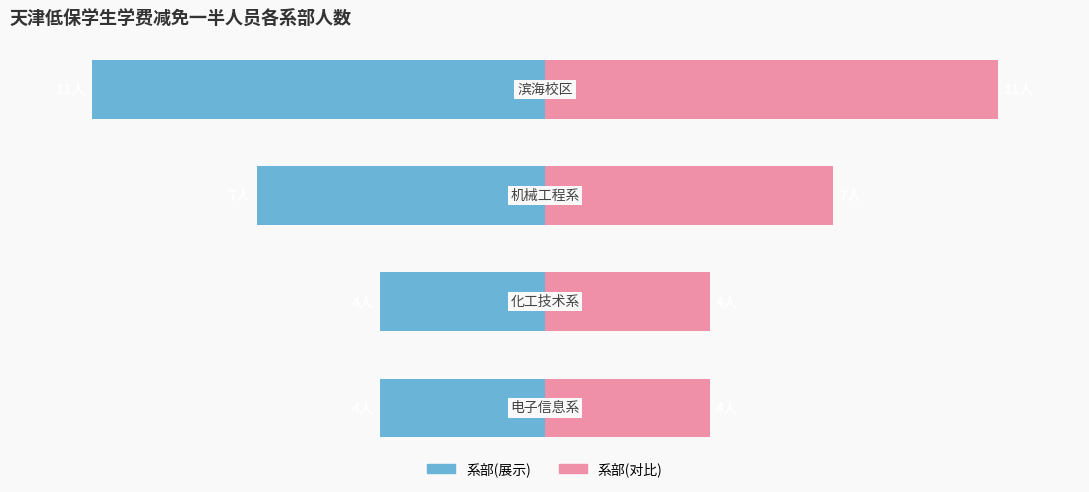

What is the sum of all 右侧(粉) values?

26